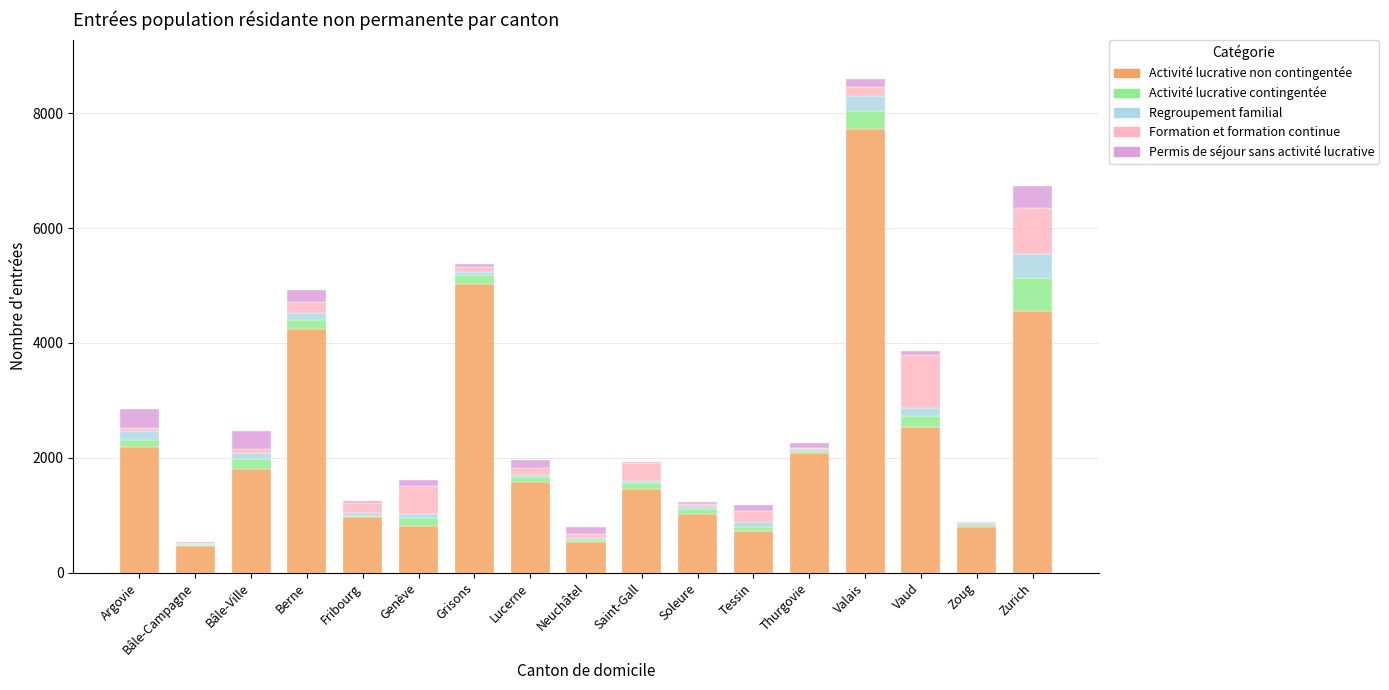

At which category is the sum across all series the highest?

Valais